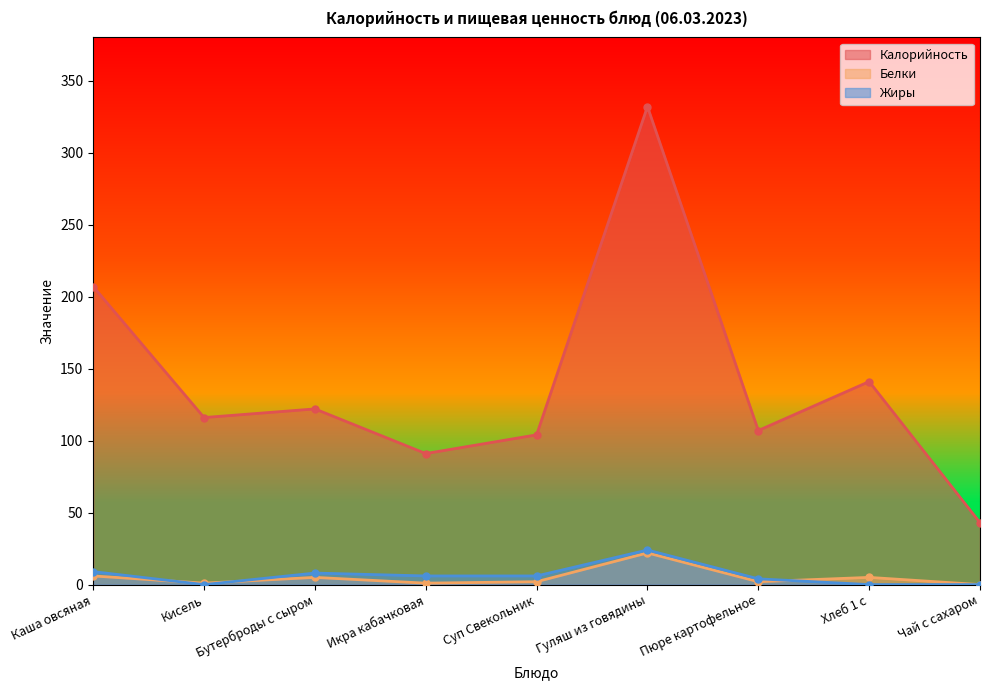

What is the label of the 2nd point from the right?

Хлеб 1 с